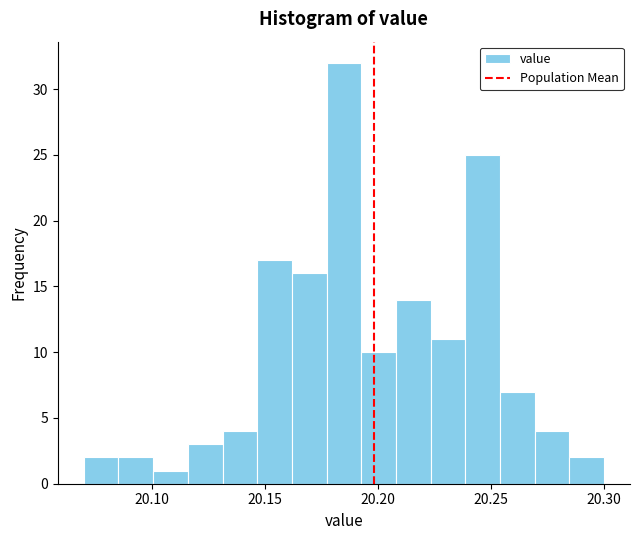

Around what value on the x-axis is the tallest bar? Give the approximate position of its centre, as read against the axis.

20.185